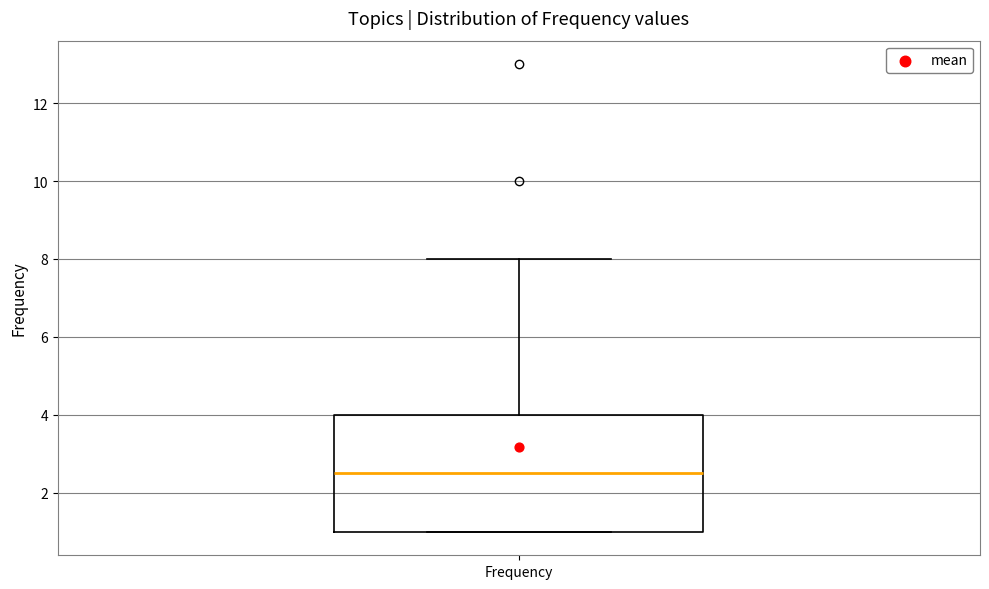

Read this box plot against the y-axis: the position of the median line, the range covered by the box, and the ends of both whiskers. The values are not printed on the chart, so give them approximately, as read against the axis.

median 2.6, box 1.0 to 4.0, whiskers 1.0 to 8.0